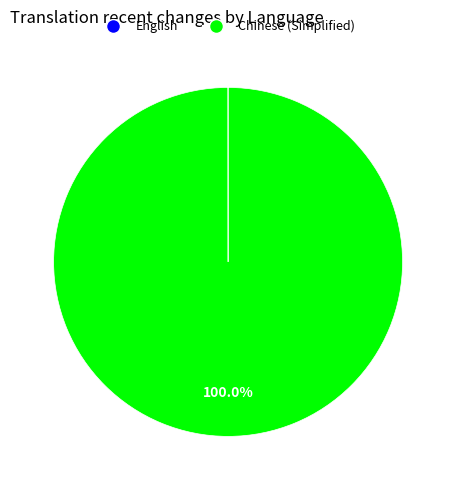

Does Chinese (Simplified) account for over 50% of the chart?

Yes